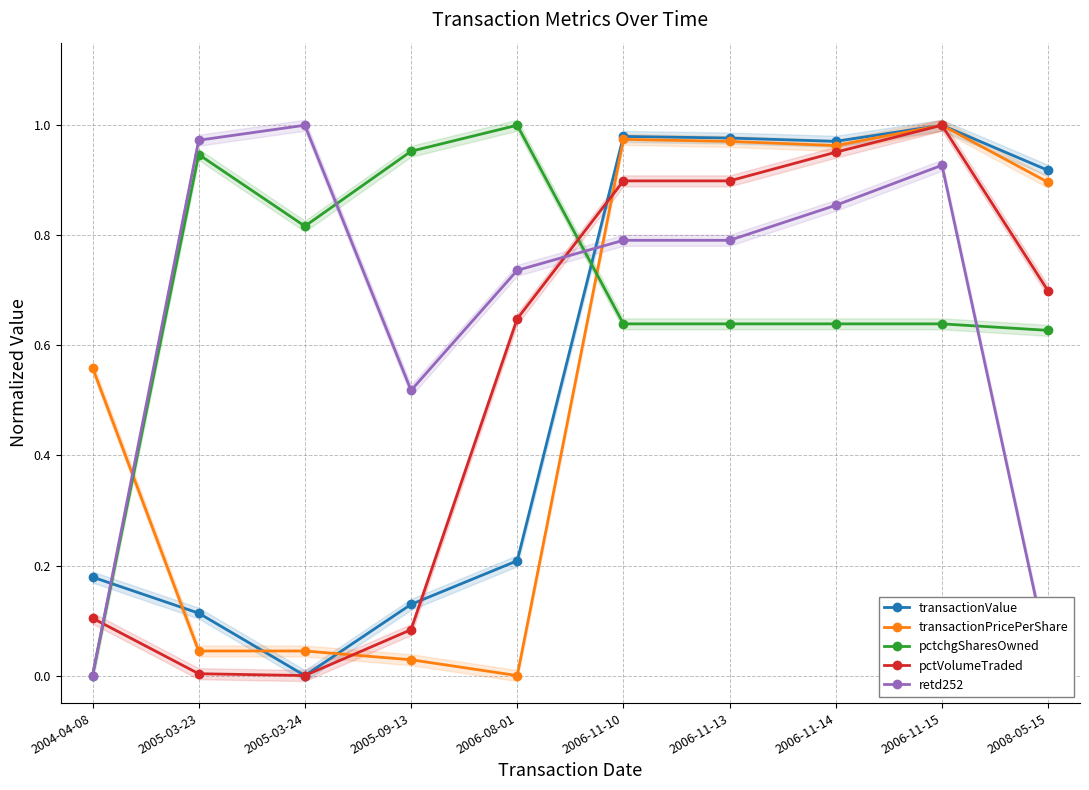

What is the label of the 9th point from the left?

2006-11-15